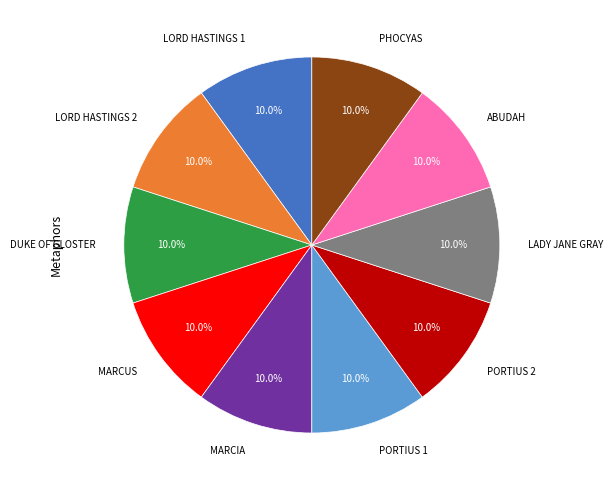

What percentage do DUKE OF GLOSTER and LADY JANE GRAY together represent?

20.0%